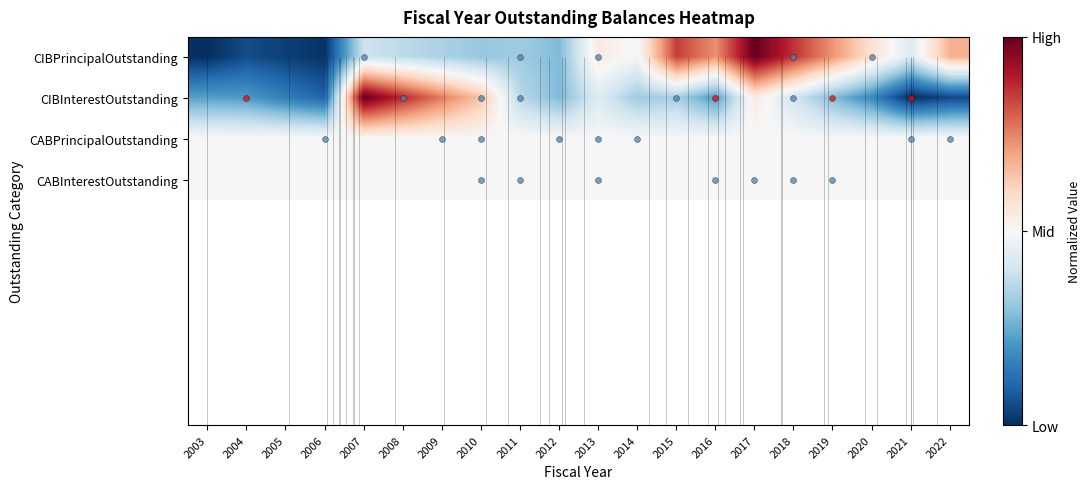

Which category has the highest value across all series?

2017